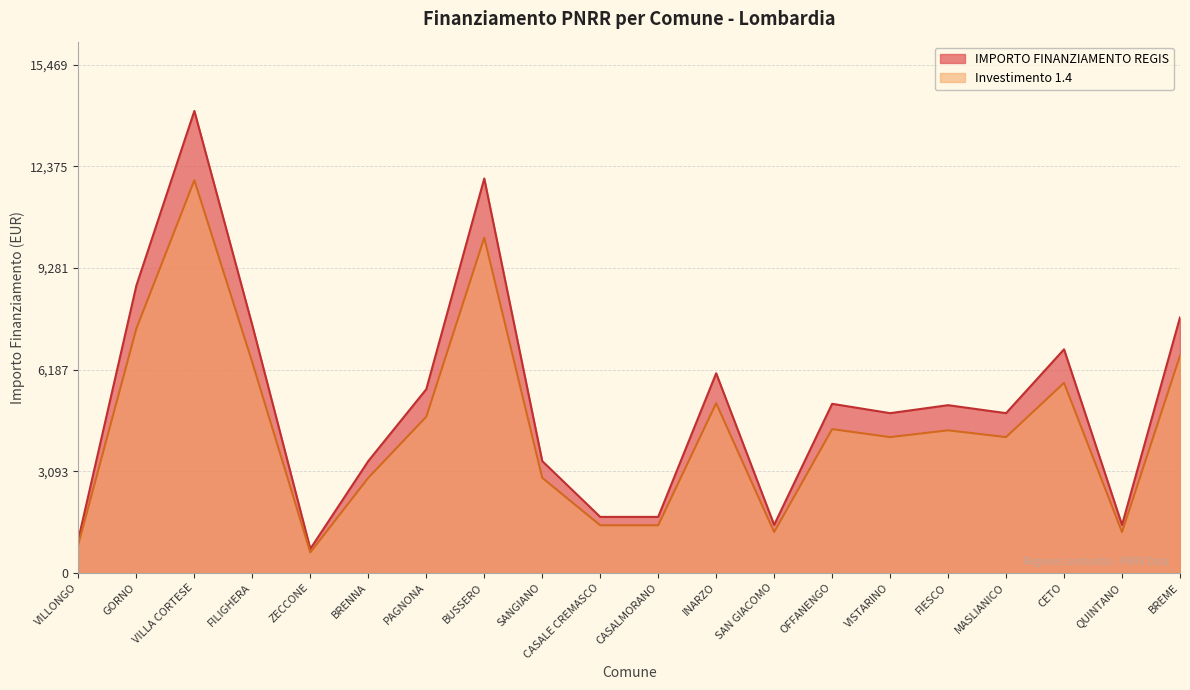

At VISTARINO, list the series in order from smallest to largest.

Investimento 1.4, IMPORTO FINANZIAMENTO REGIS